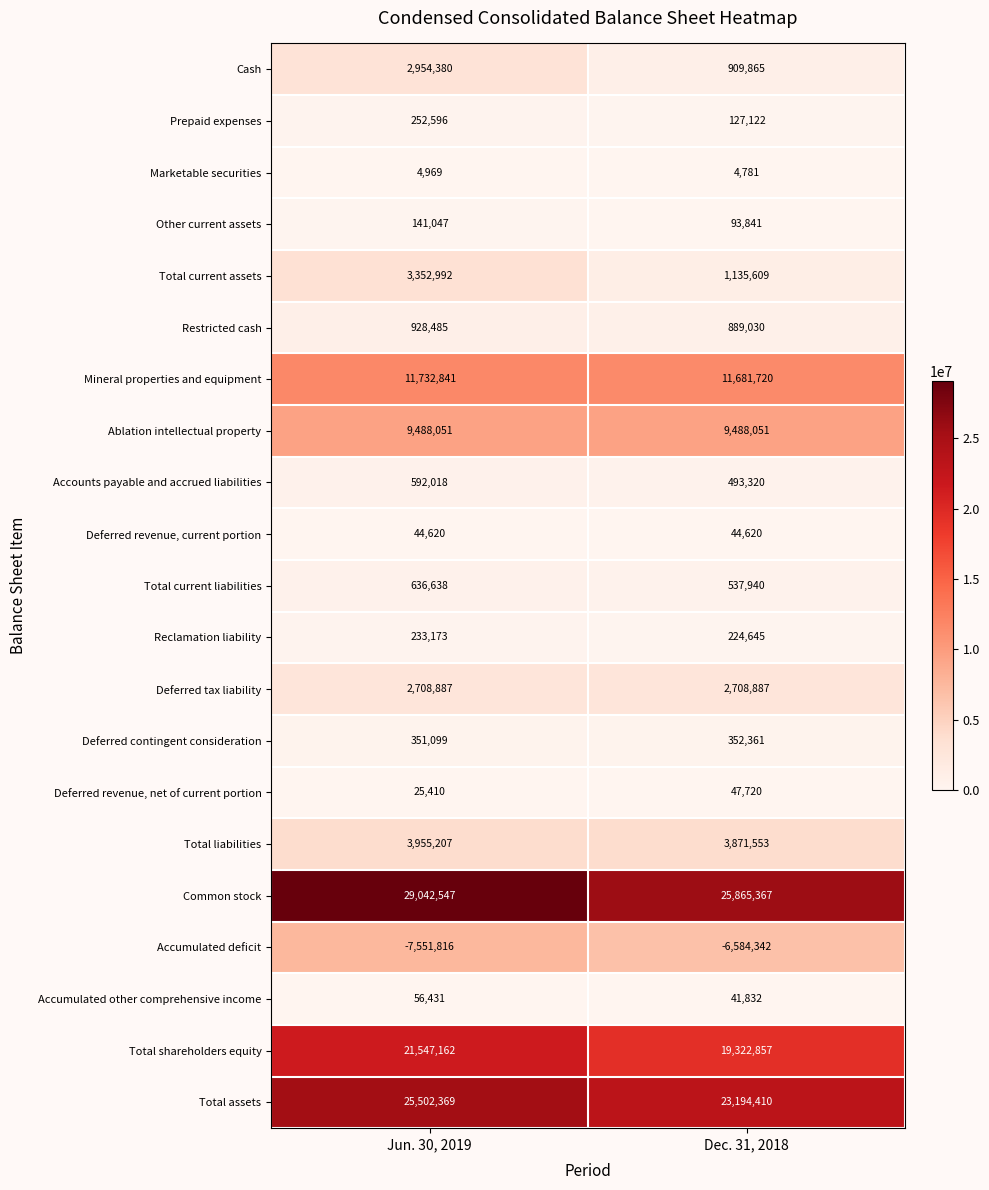

Is it true that Accounts payable and accrued liabilities equals 882954 at Jun. 30, 2019?

False